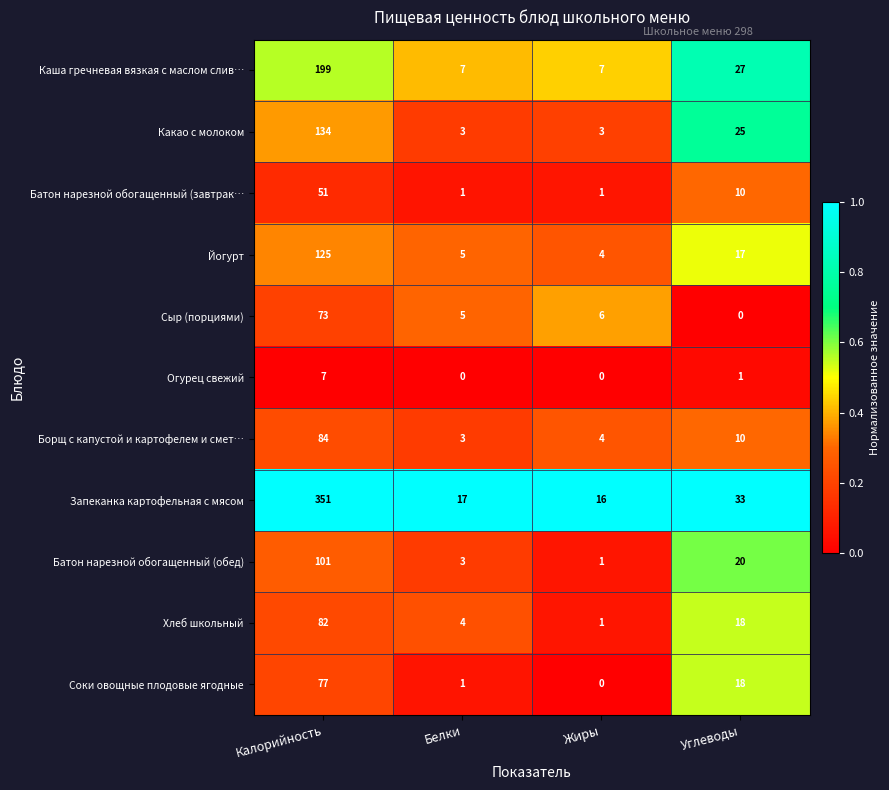

What is the total value across all series at Калорийность?

1284